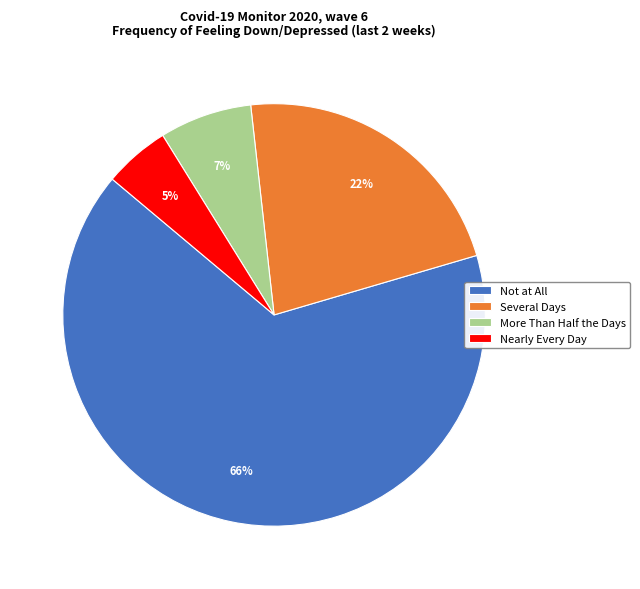

Do More Than Half the Days and Not at All together represent more than half of the pie?

Yes